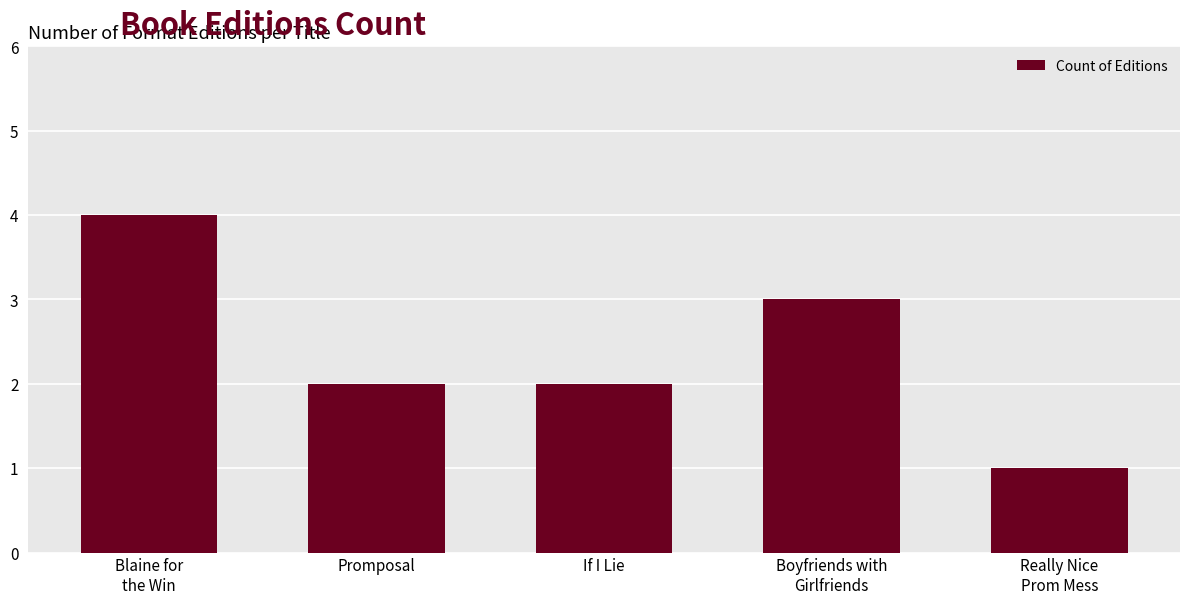

True or false: the data shows 2 at Promposal.

True